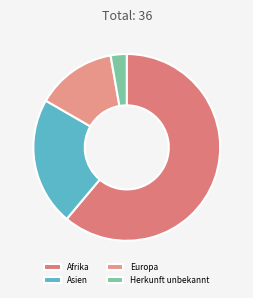

Which slice is the smallest?

Herkunft unbekannt